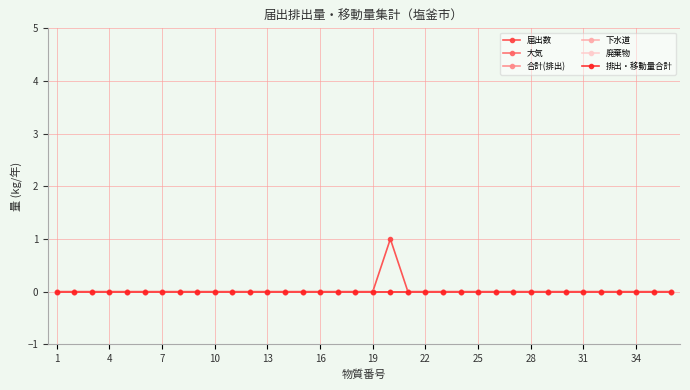

True or false: 排出・移動量合計 and 廃棄物 cross at least once.

False